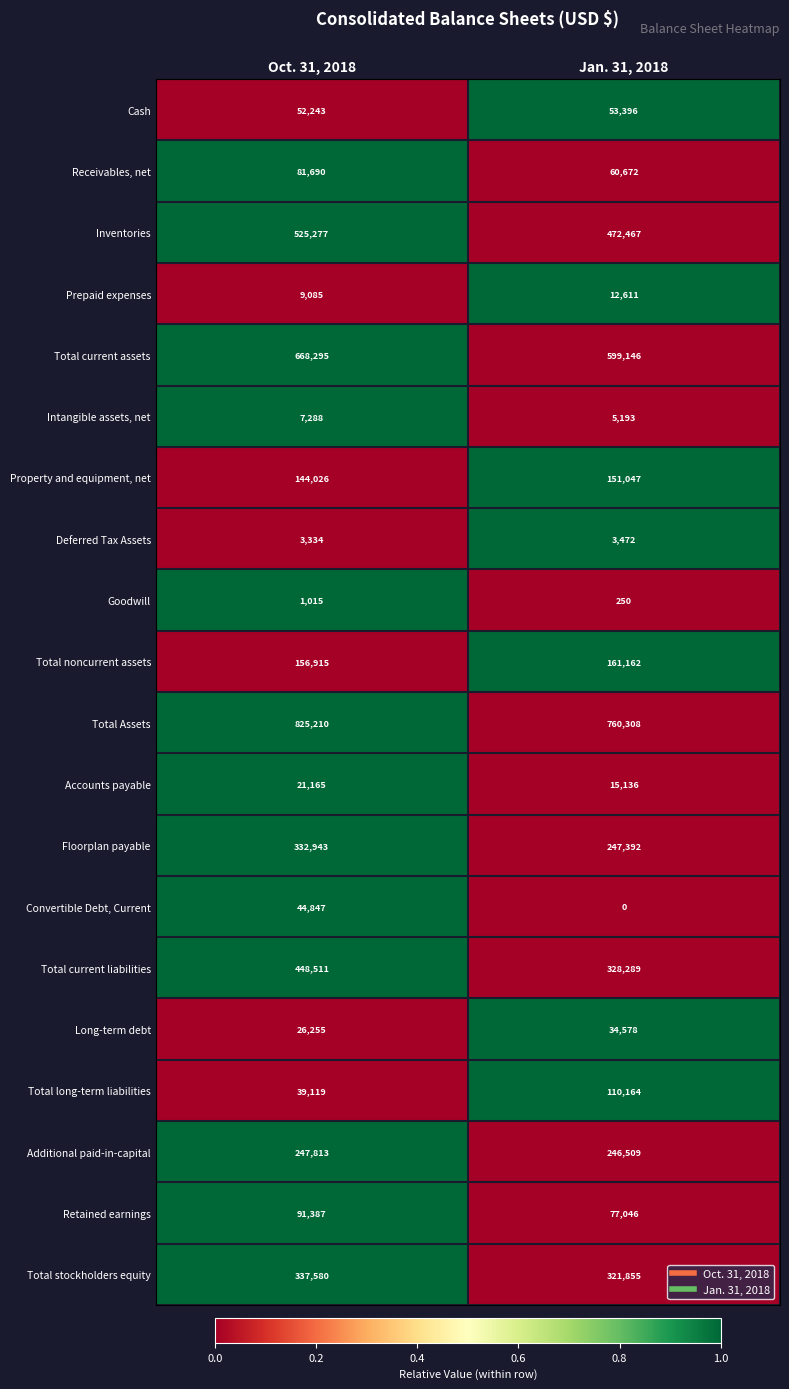

Between Oct. 31, 2018 and Jan. 31, 2018, which series saw the biggest shift?

Total current liabilities